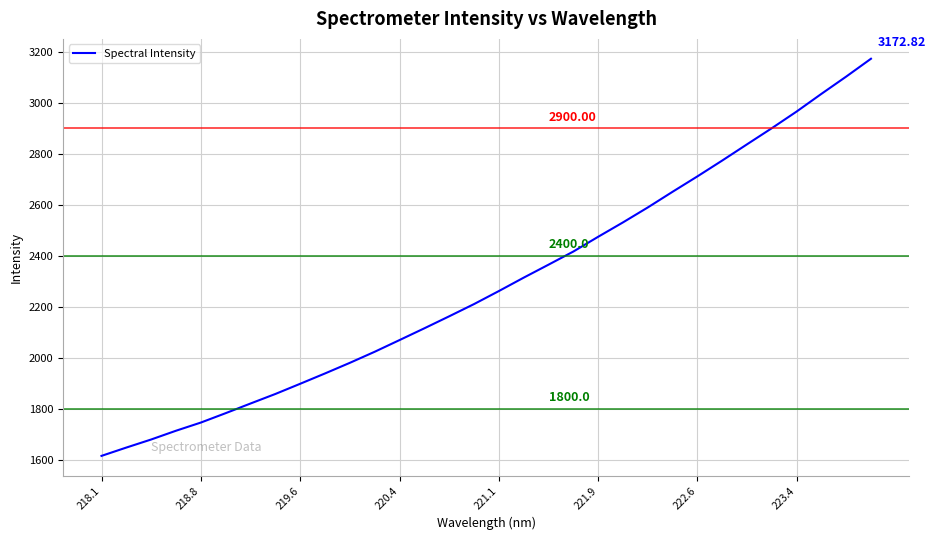

Count the number of data series in this chart.

1